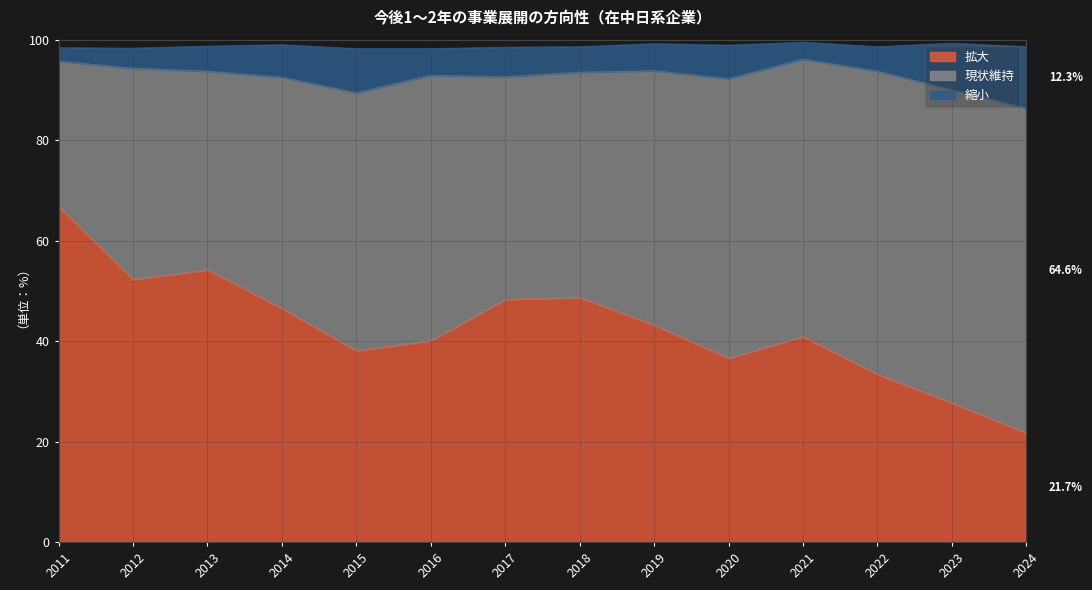

What is the maximum value for 拡大?

66.8